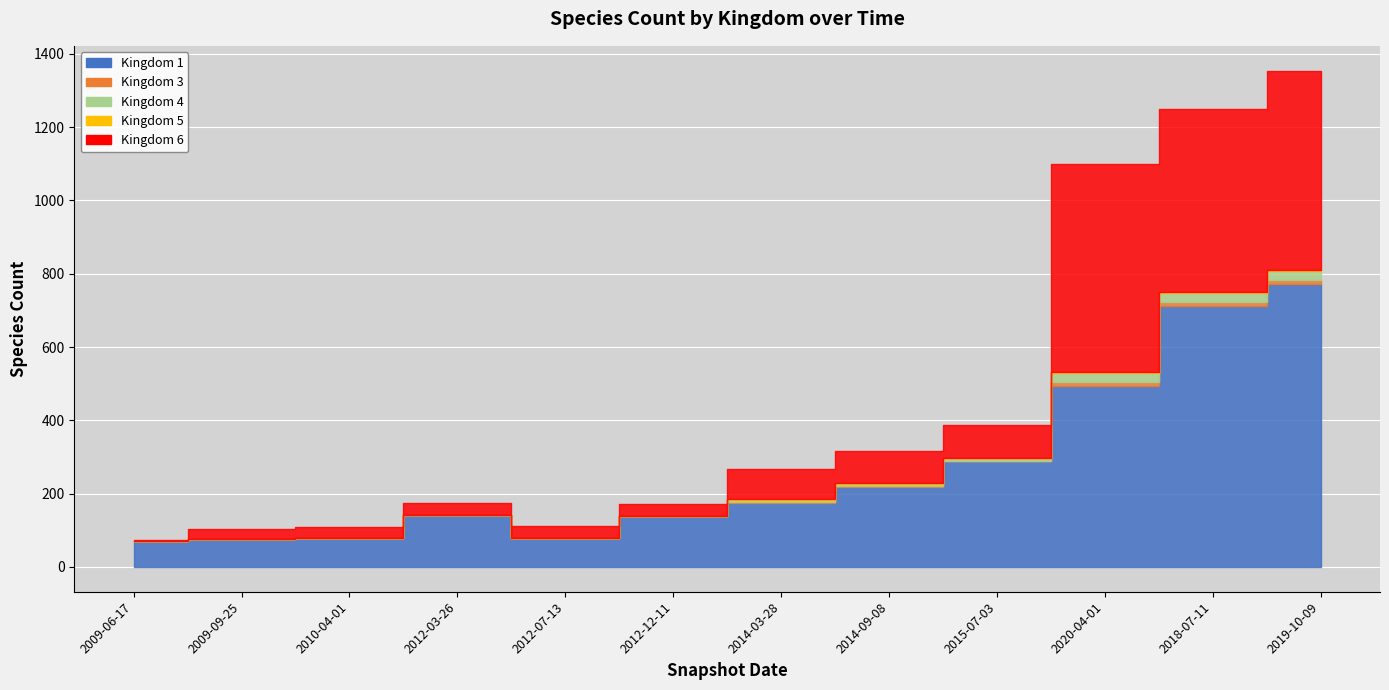

Reading left to right, what are all the values shown in this chart?

1: 2009-06-17=70	2009-09-25=75	2010-04-01=80	2012-03-26=142	2012-07-13=78	2012-12-11=139	2014-03-28=174	2014-09-08=219	2015-07-03=288	2020-04-01=493	2018-07-11=711	2019-10-09=772
3: 2009-06-17=0	2009-09-25=0	2010-04-01=0	2012-03-26=0	2012-07-13=0	2012-12-11=0	2014-03-28=2	2014-09-08=2	2015-07-03=2	2020-04-01=11	2018-07-11=11	2019-10-09=11
4: 2009-06-17=0	2009-09-25=0	2010-04-01=0	2012-03-26=0	2012-07-13=0	2012-12-11=0	2014-03-28=6	2014-09-08=6	2015-07-03=6	2020-04-01=25	2018-07-11=24	2019-10-09=25
5: 2009-06-17=0	2009-09-25=0	2010-04-01=0	2012-03-26=0	2012-07-13=0	2012-12-11=0	2014-03-28=2	2014-09-08=2	2015-07-03=2	2020-04-01=3	2018-07-11=3	2019-10-09=3
6: 2009-06-17=3	2009-09-25=28	2010-04-01=28	2012-03-26=33	2012-07-13=33	2012-12-11=33	2014-03-28=84	2014-09-08=86	2015-07-03=90	2020-04-01=568	2018-07-11=500	2019-10-09=543